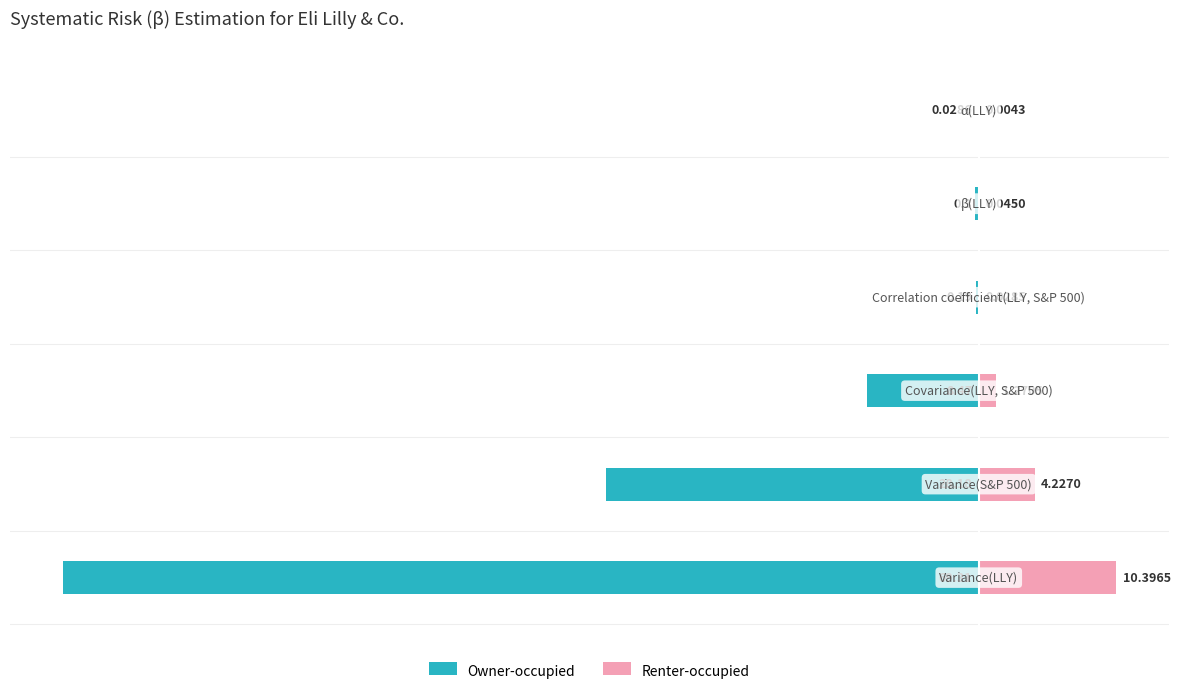

Which series has the widest spread of values?

Owner-occupied